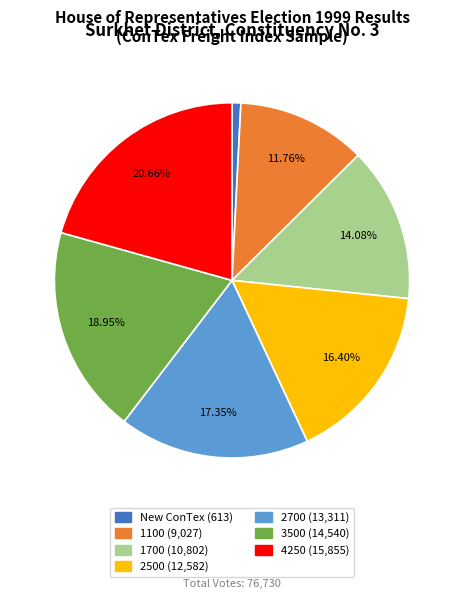

Which has a higher value, 2700 or 3500?

3500